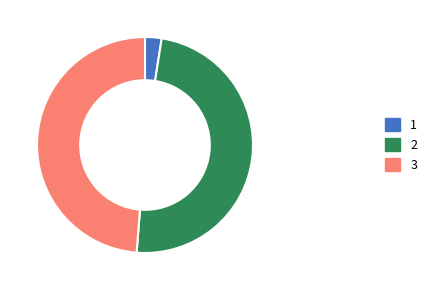

The 3 slice represents 60% of the pie. True or false?

False